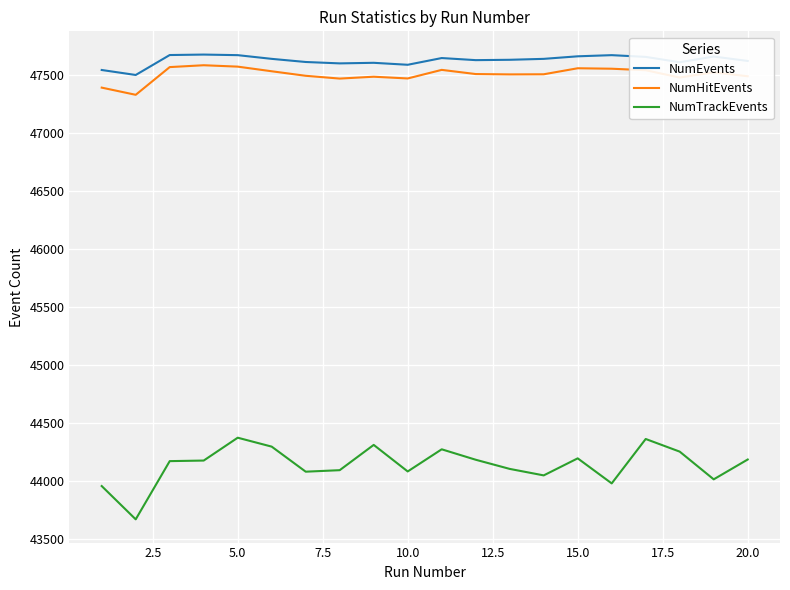

True or false: NumHitEvents and NumTrackEvents cross at least once.

False